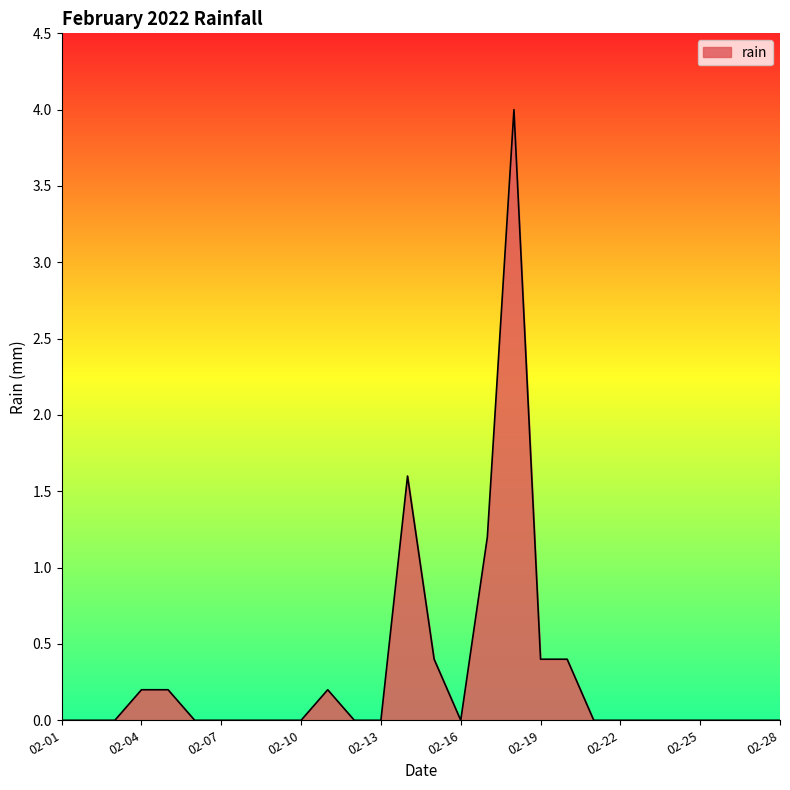

Does the chart have visible grid lines?

No